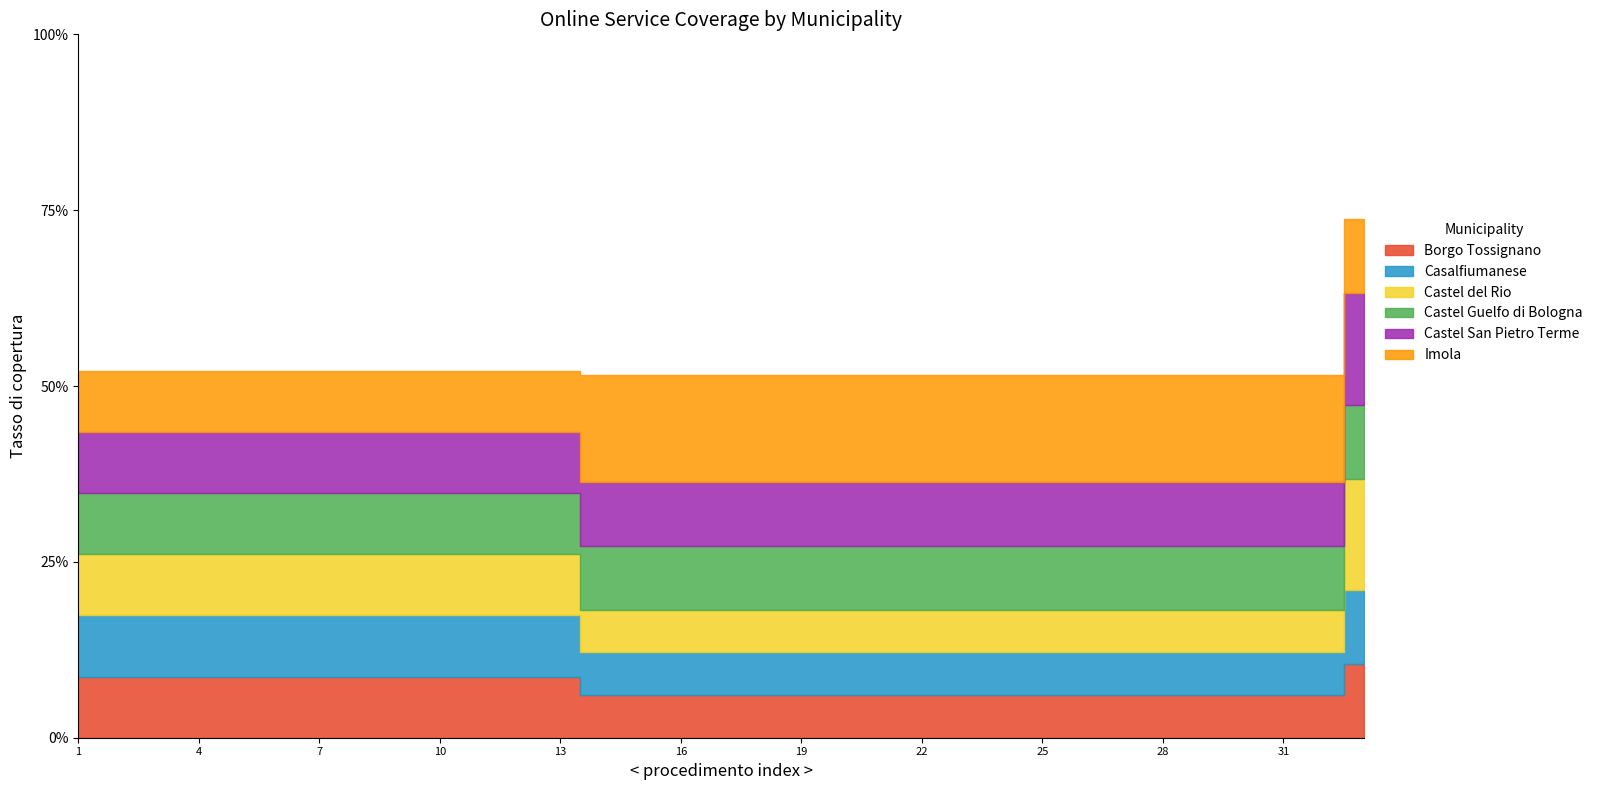

What is the approximate value of Casalfiumanese at 18?

0.1